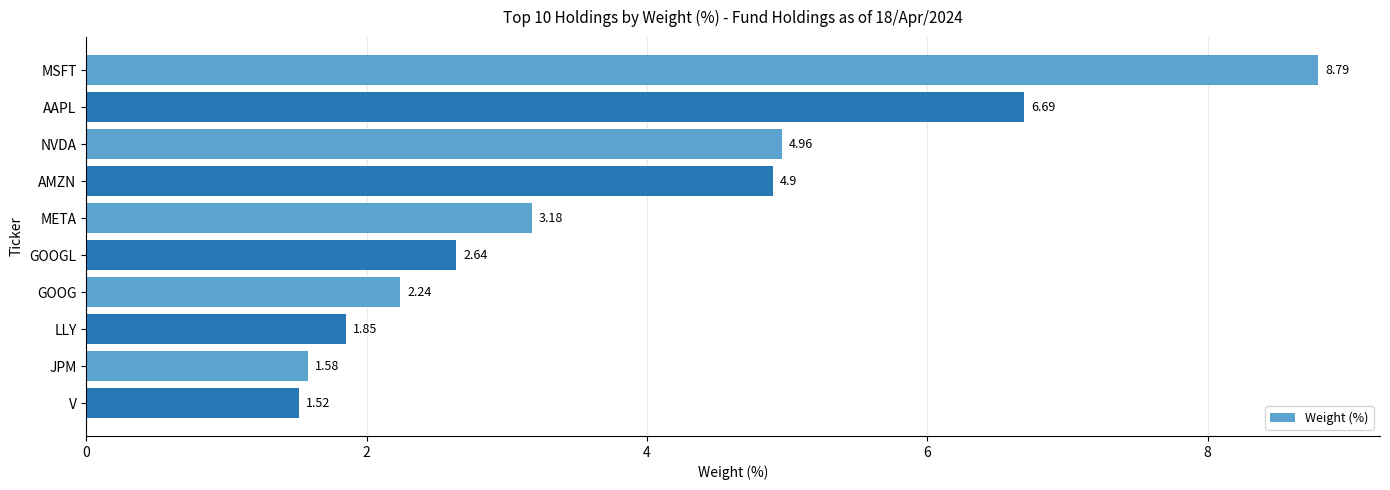

At which category does the chart reach its minimum across all series?

V